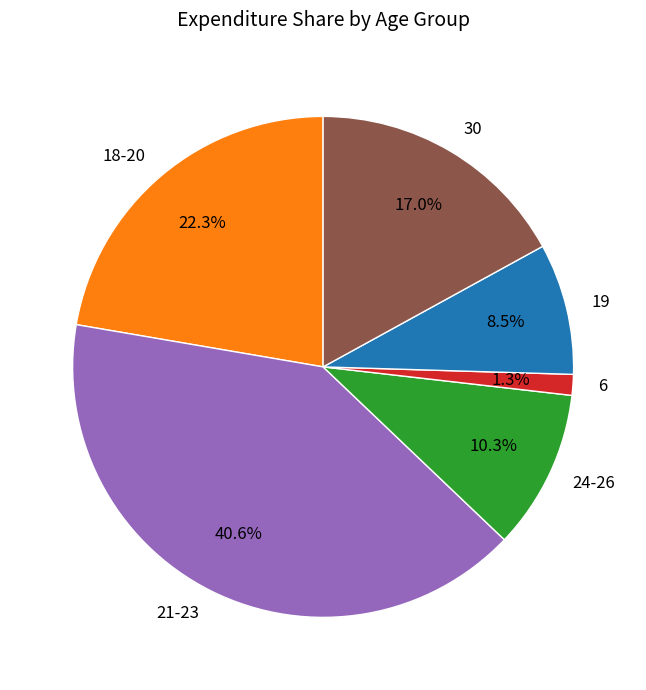

Which category has the smallest portion of the pie?

6